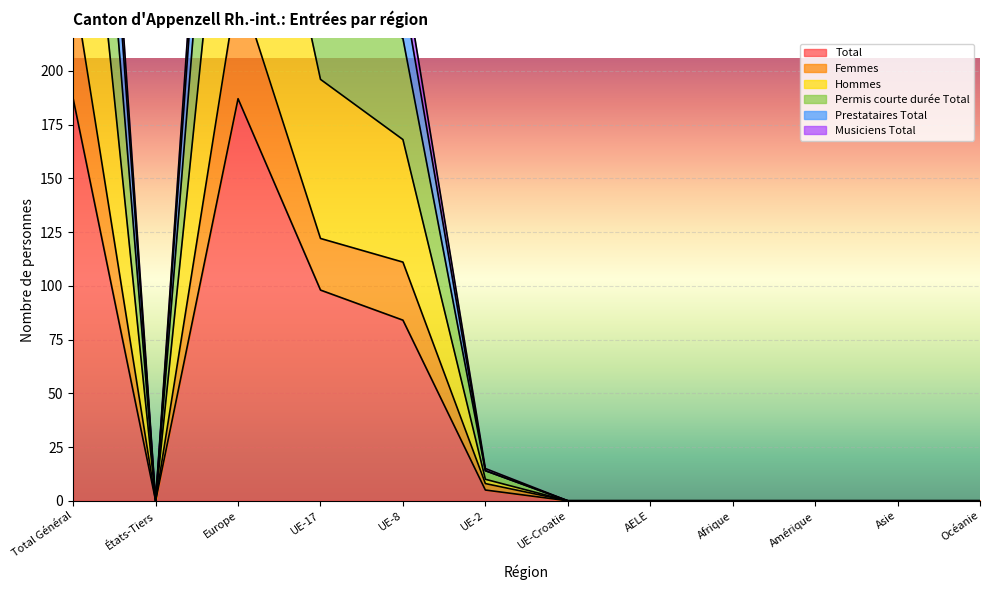

What are all the series names shown in the legend?

Total, Femmes, Hommes, Permis courte durée Total, Prestataires Total, Musiciens Total